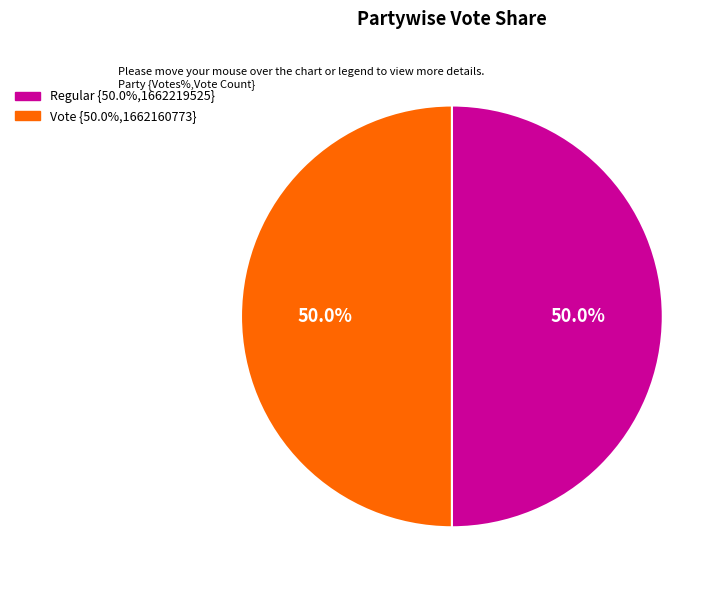

Is it true that Regular is 50% of the pie?

True